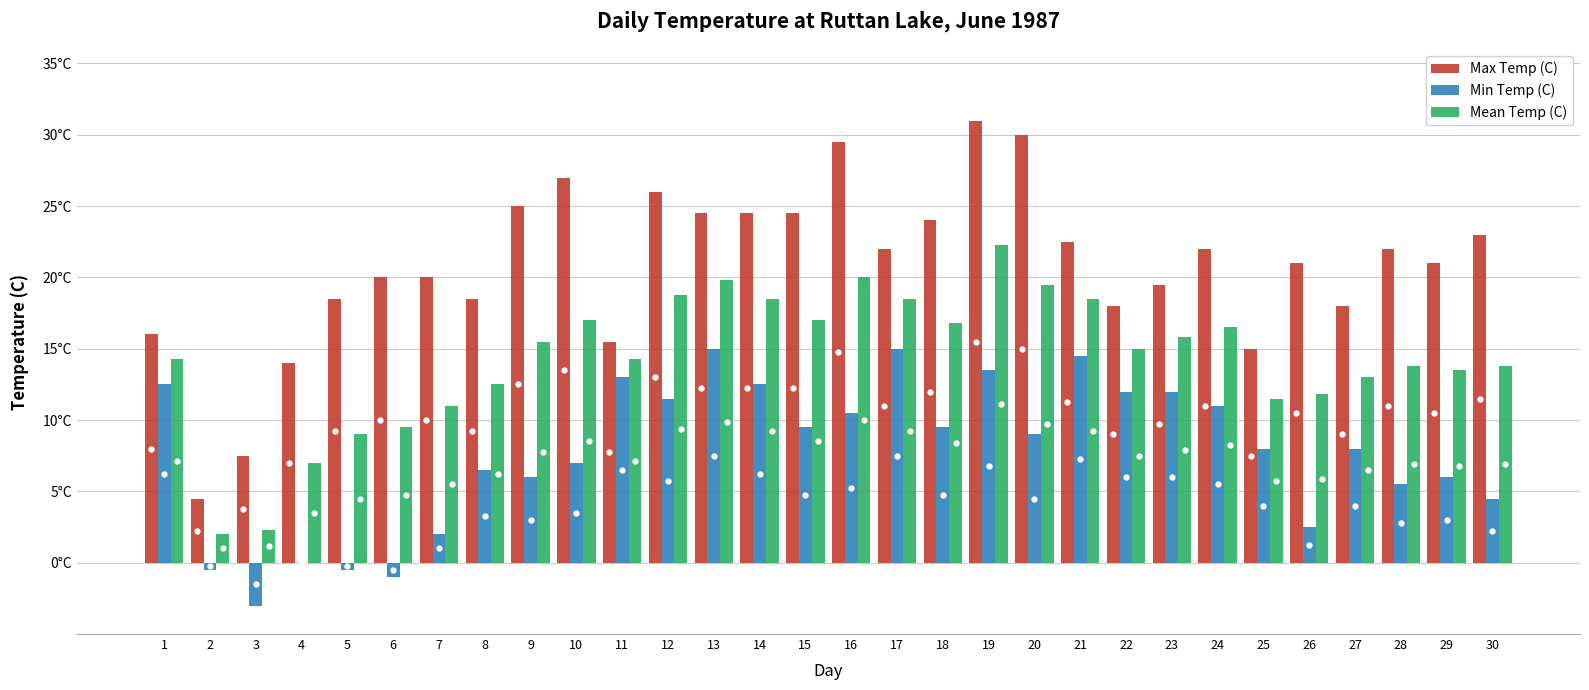

What are all the series names shown in the legend?

Max Temp (C), Min Temp (C), Mean Temp (C)